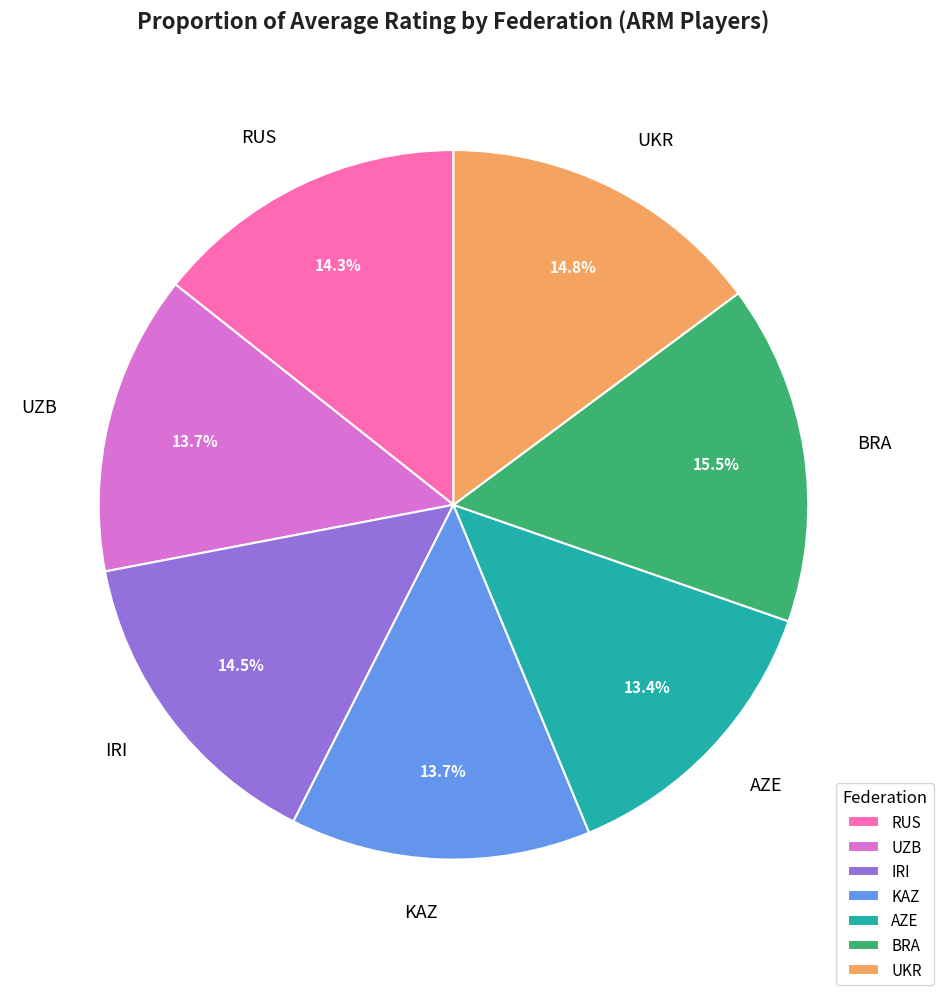

What portion of the pie excludes AZE?

86.6%